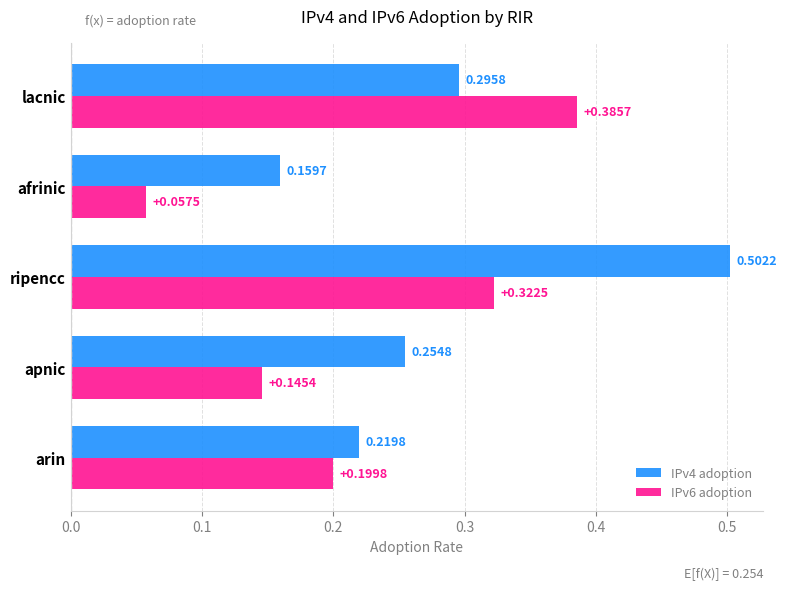

At afrinic, list the series in order from largest to smallest.

IPv4 adoption, IPv6 adoption